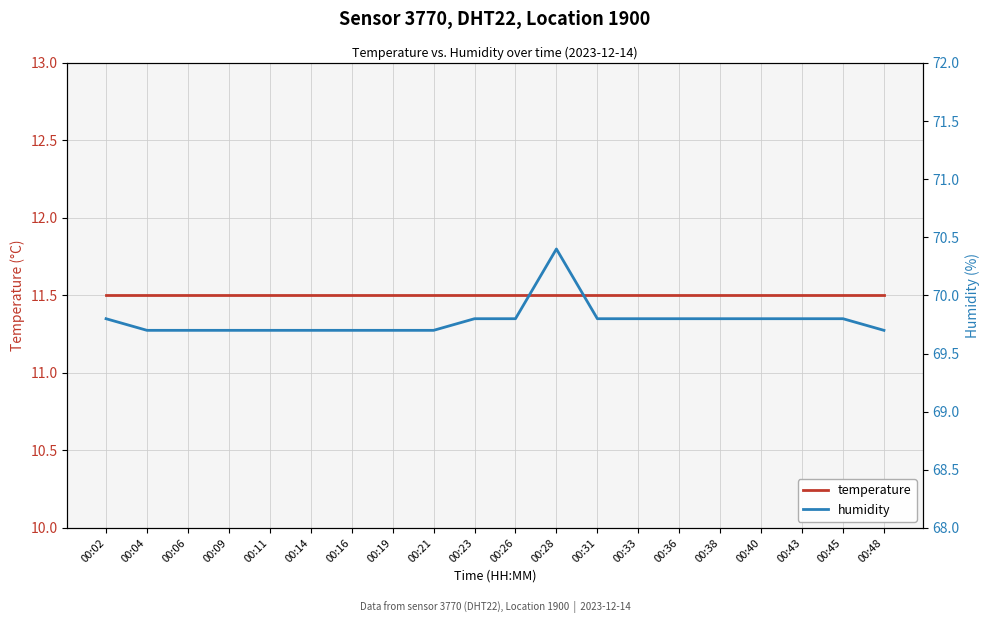

What is the sum of all temperature values?

230.0